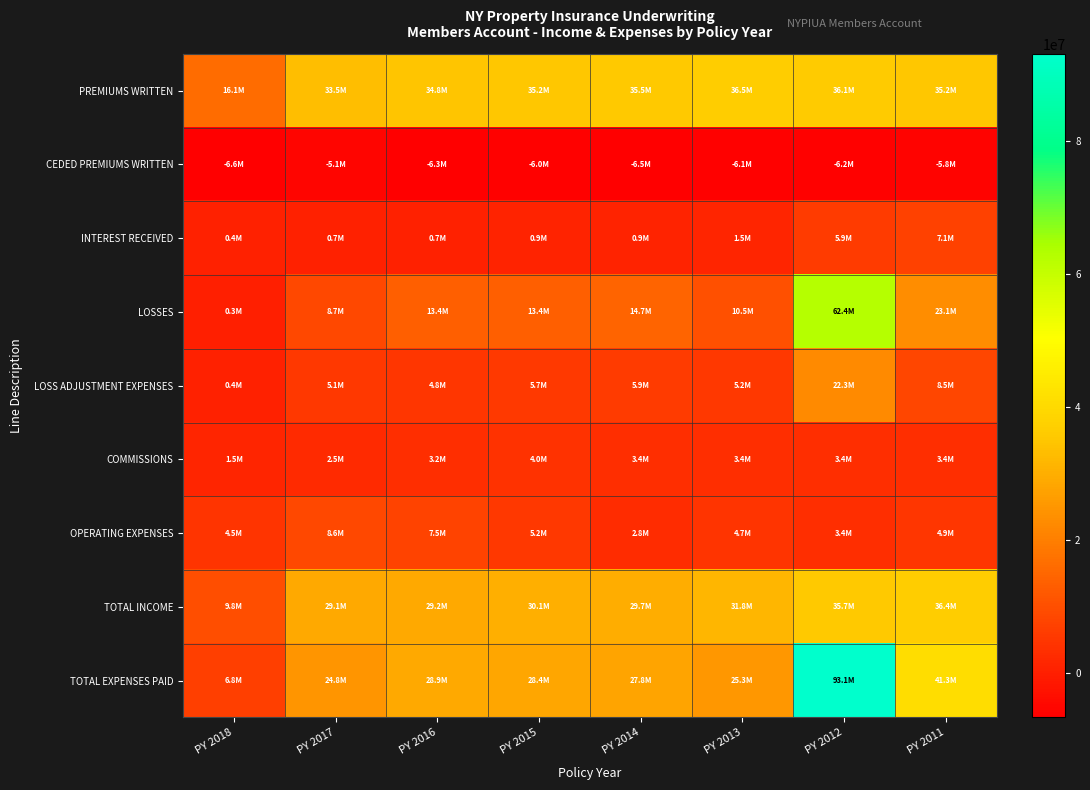

Which category has the highest value across all series?

PY 2012